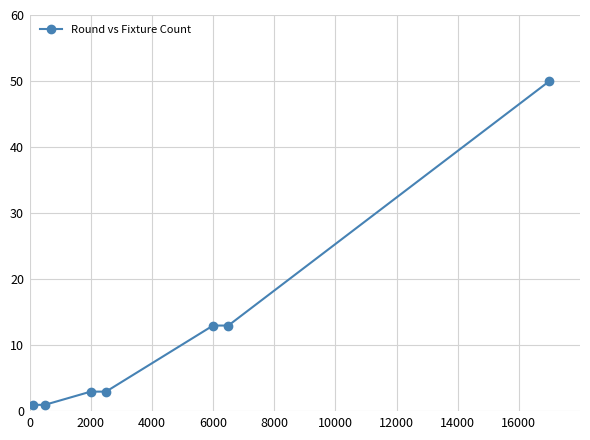

What is the maximum value shown in the chart?

50